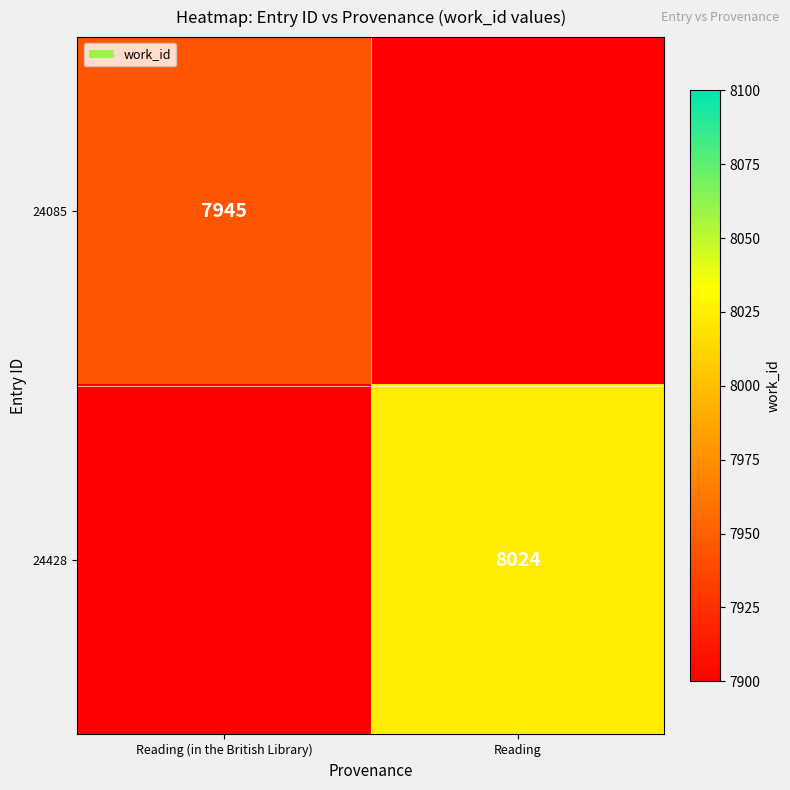

True or false: 24085 has a value of 7945 at Reading (in the British Library).

True